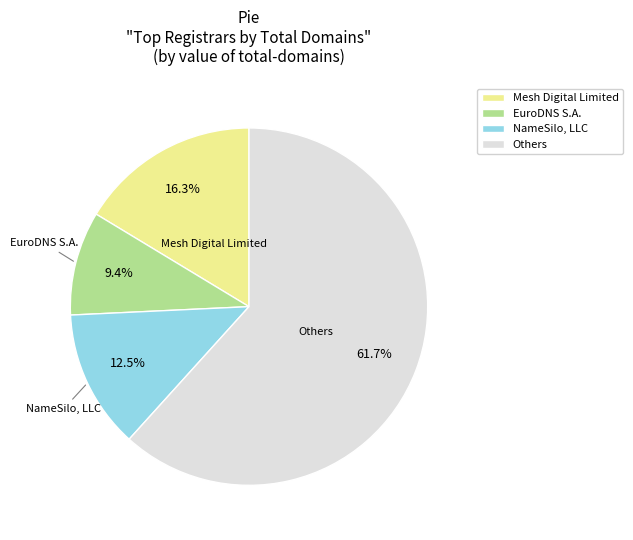

Which category has the biggest portion of the pie?

Others